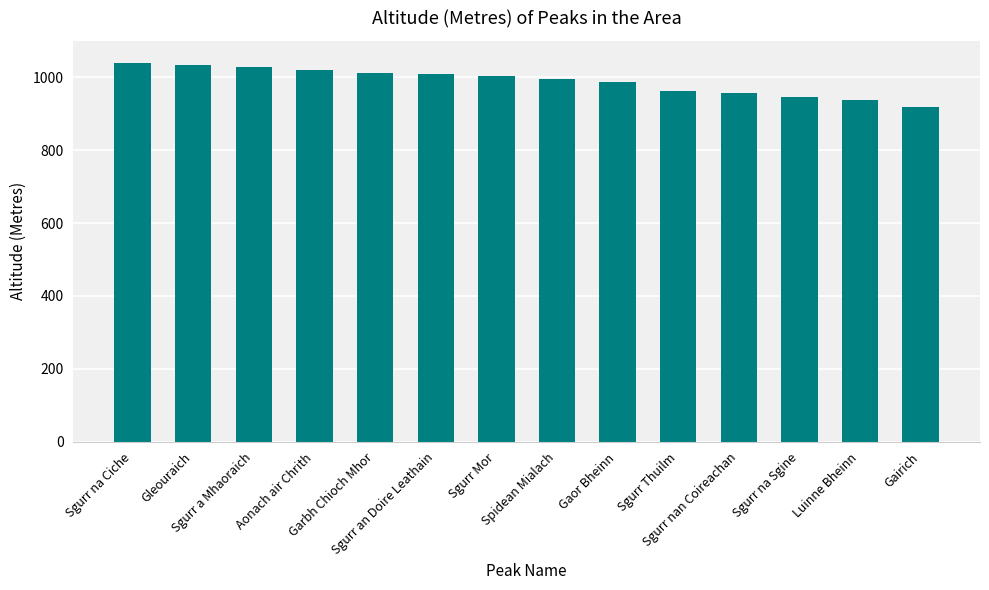

What is the value of the 5th bar from the left?

1013